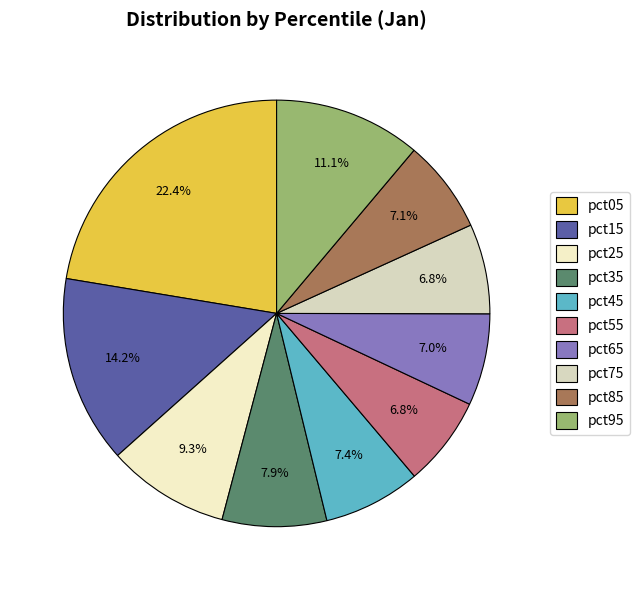

Is the sum of pct65 and pct25 greater than half?

No